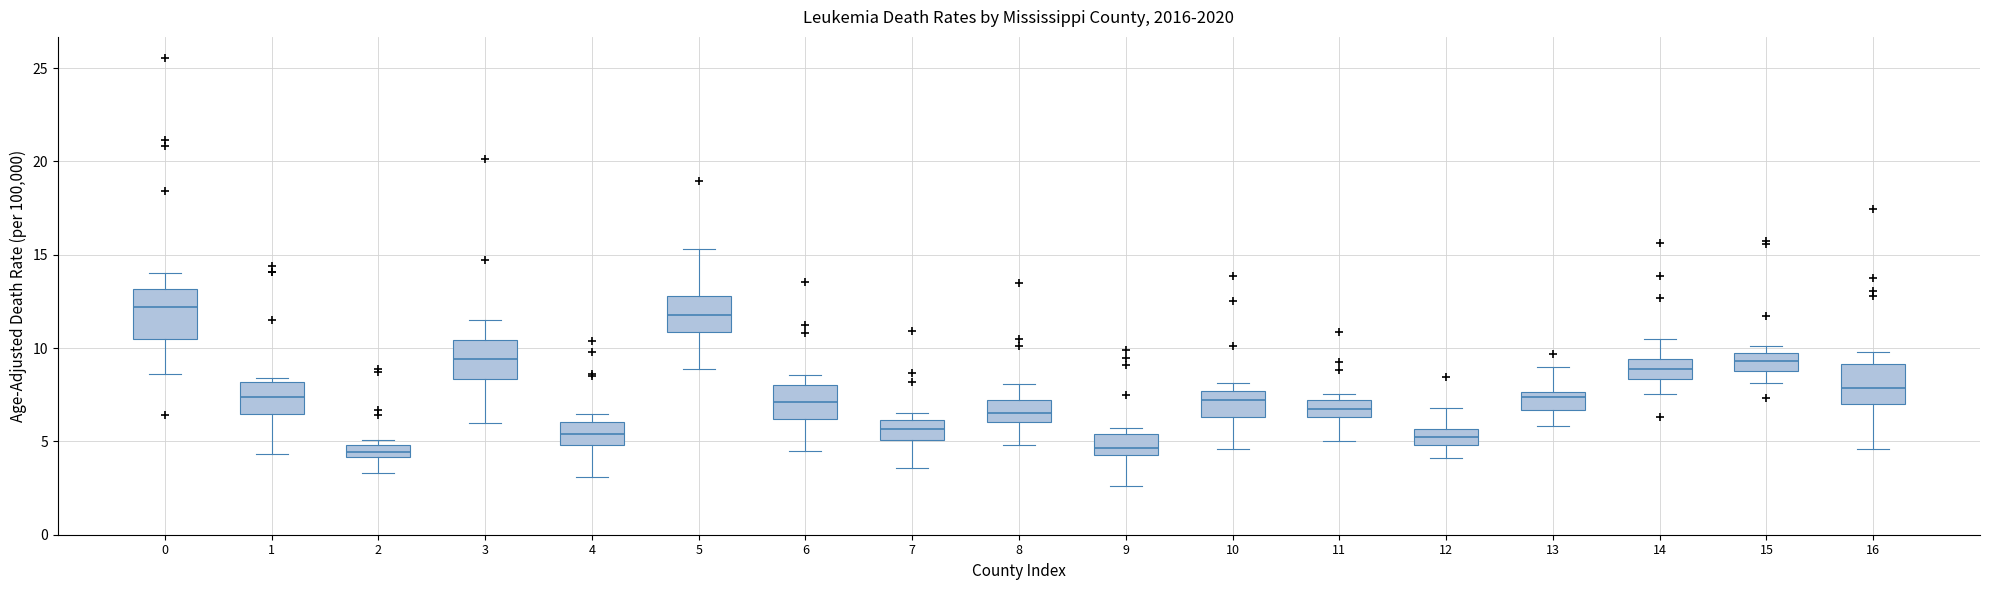

Where does the median line of the box at x = 4 sit on the y-axis? The values are not printed on the chart, so give them approximately, as read against the axis.

5.5